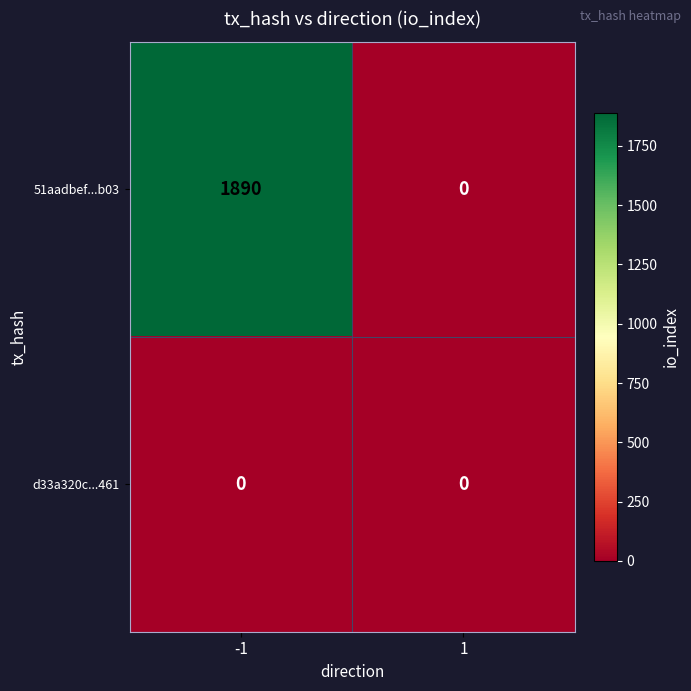

What value does the 51aadbef...b03 series have at -1, to the nearest 100?

1900